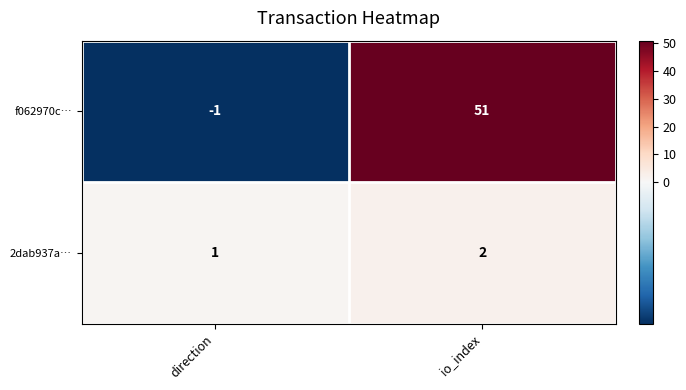

What is the sum of all 2dab937a… values?

3